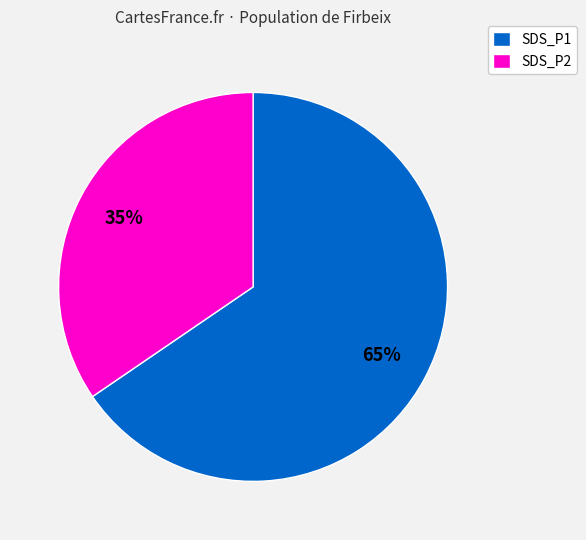

Combined, do SDS_P1 and SDS_P2 account for over 50%?

Yes